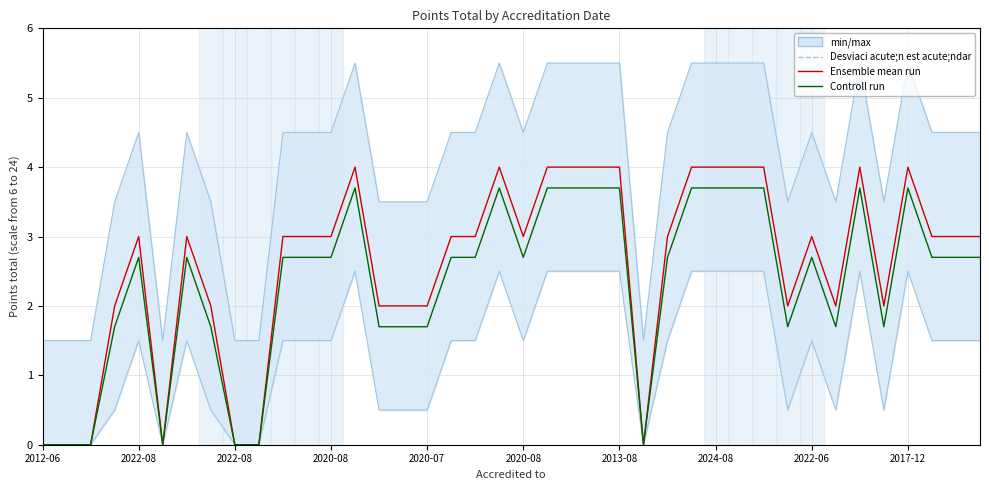

True or false: Controll run and Ensemble mean run intersect in this chart.

False